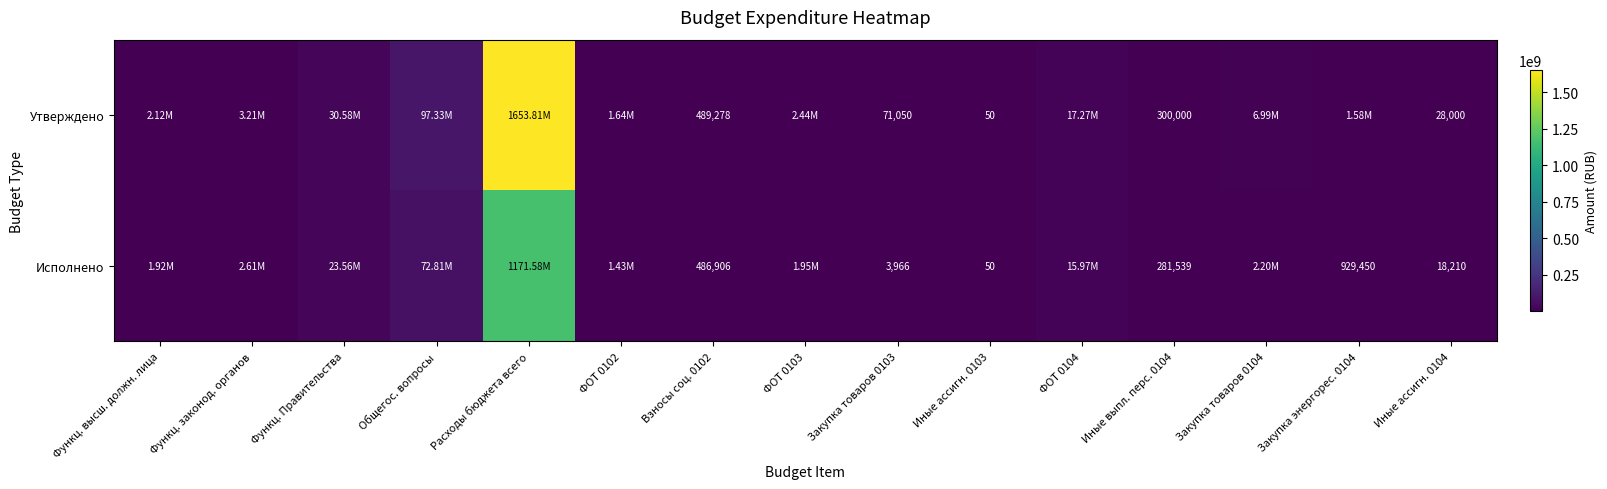

Is the value of Утверждено at Закупка товаров 0103 greater than the value of Исполнено at Закупка товаров 0103?

Yes